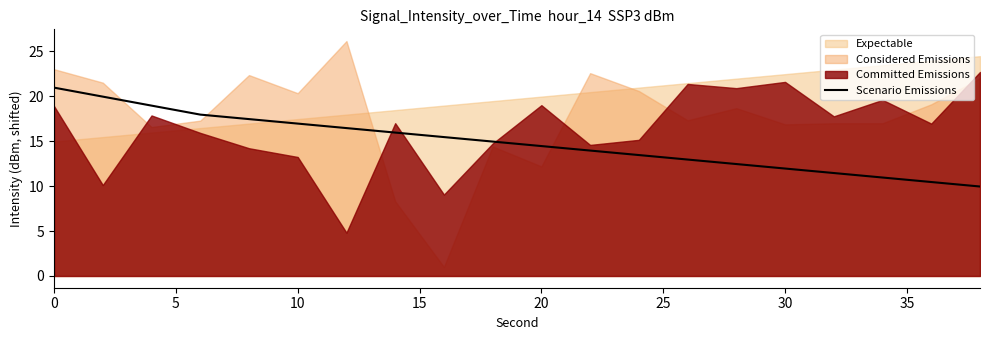

The value of Scenario Emissions at 20 is 19.2. True or false?

False